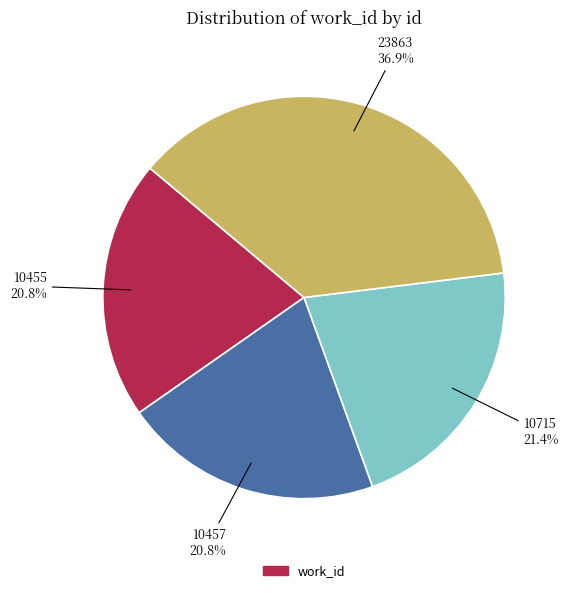

Is there any slice that represents more than half of the pie?

No